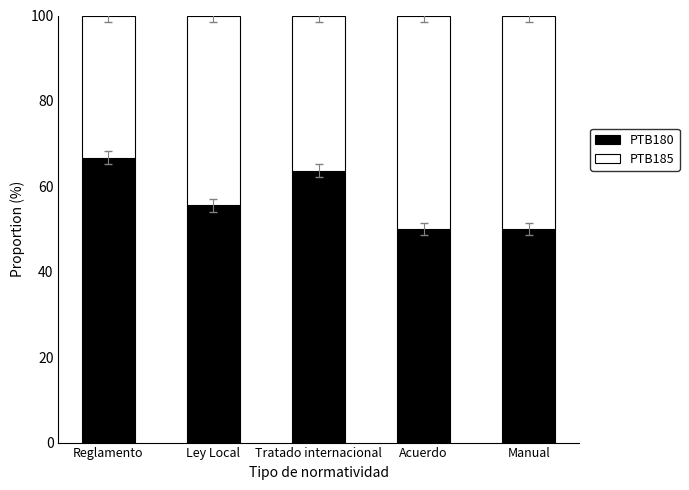

What is the highest value of the PTB180 series?

66.7